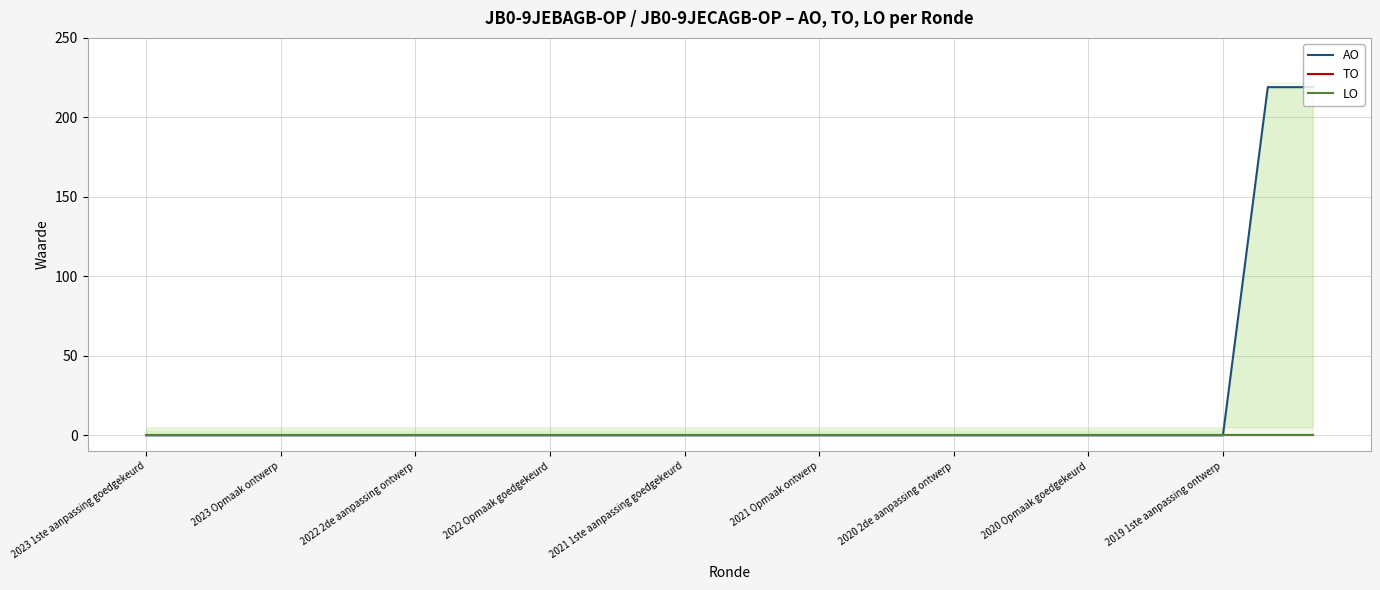

Which category has the highest value in the AO series?

25